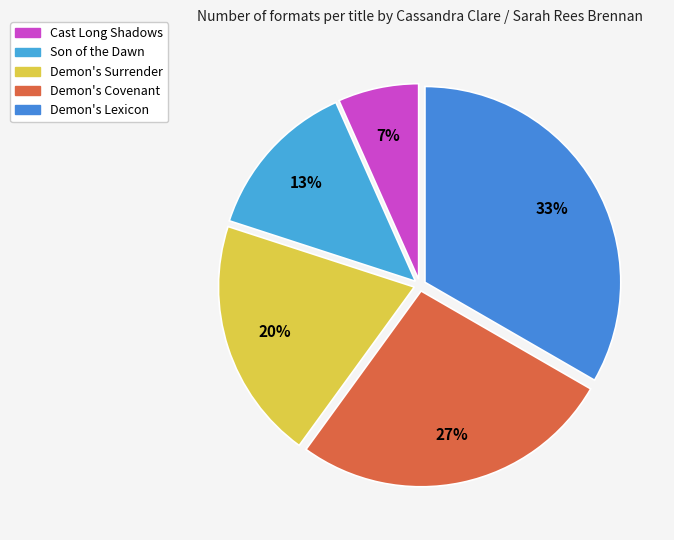

Does Cast Long Shadows represent more than half of the total?

No